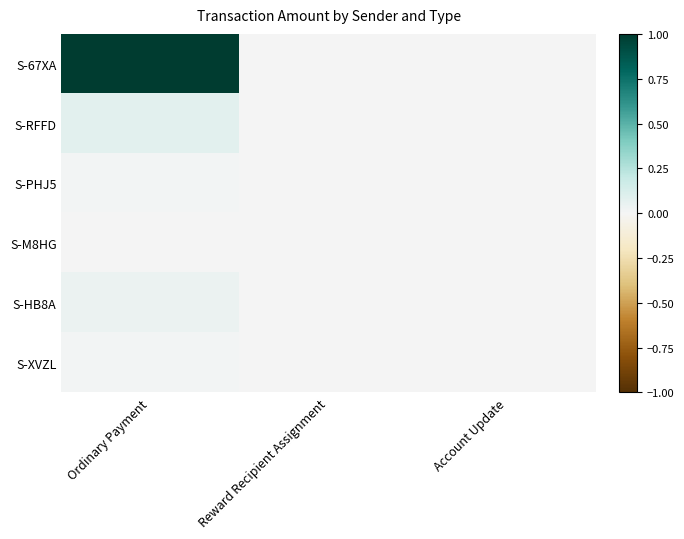

Reading left to right, list all the values displayed in this chart.

S-67XA: Ordinary Payment=1.0	Reward Recipient Assignment=0.0	Account Update=0.0
S-RFFD: Ordinary Payment=0.1	Reward Recipient Assignment=0.0	Account Update=0.0
S-PHJ5: Ordinary Payment=0.0	Reward Recipient Assignment=0.0	Account Update=0.0
S-M8HG: Ordinary Payment=0.0	Reward Recipient Assignment=0.0	Account Update=0.0
S-HB8A: Ordinary Payment=0.0	Reward Recipient Assignment=0.0	Account Update=0.0
S-XVZL: Ordinary Payment=0.0	Reward Recipient Assignment=0.0	Account Update=0.0